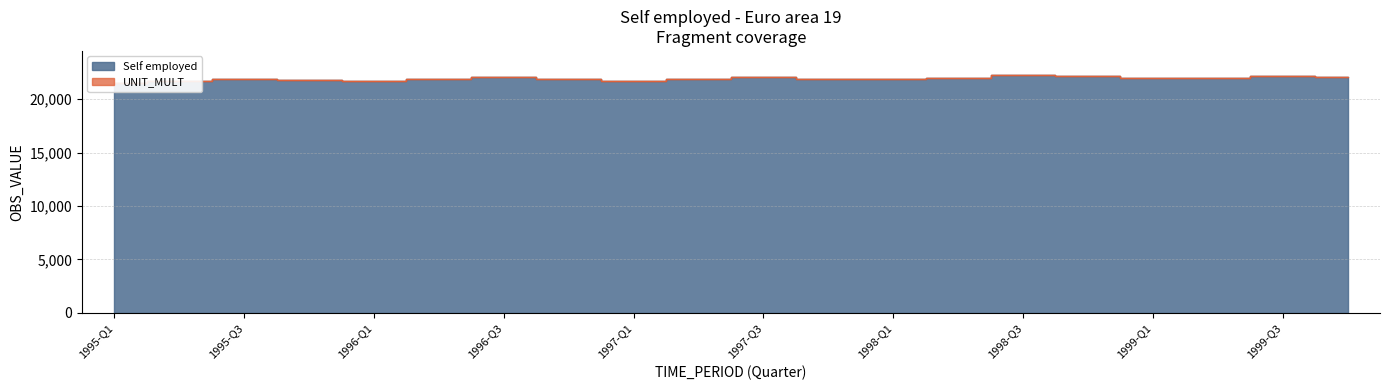

Reading right to left, what are all the values shown in this chart?

1999-Q4=22102.1	1999-Q3=22174.0	1999-Q2=22011.6	1999-Q1=21962.6	1998-Q4=22163.3	1998-Q3=22295.2	1998-Q2=22034.8	1998-Q1=21866.7	1997-Q4=21935.8	1997-Q3=22110.3	1997-Q2=21916.8	1997-Q1=21701.4	1996-Q4=21941.0	1996-Q3=22111.5	1996-Q2=21903.4	1996-Q1=21747.0	1995-Q4=21809.6	1995-Q3=21925.0	1995-Q2=21743.1	1995-Q1=21538.9